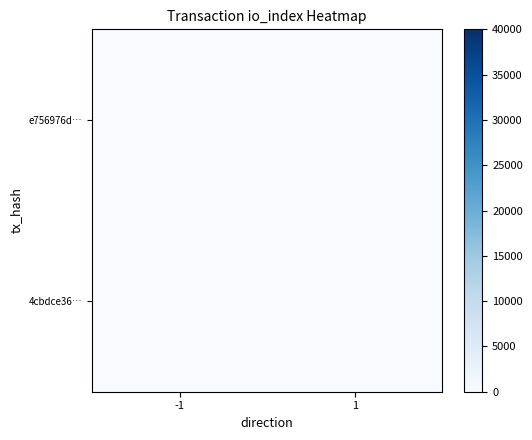

How many data points does each series have?

2